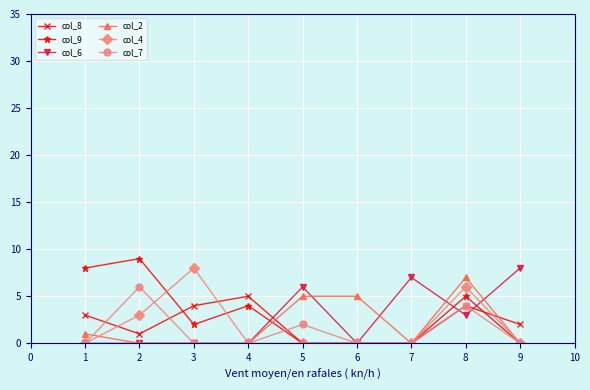

True or false: col_7 has more than 2 interior local peaks.

True